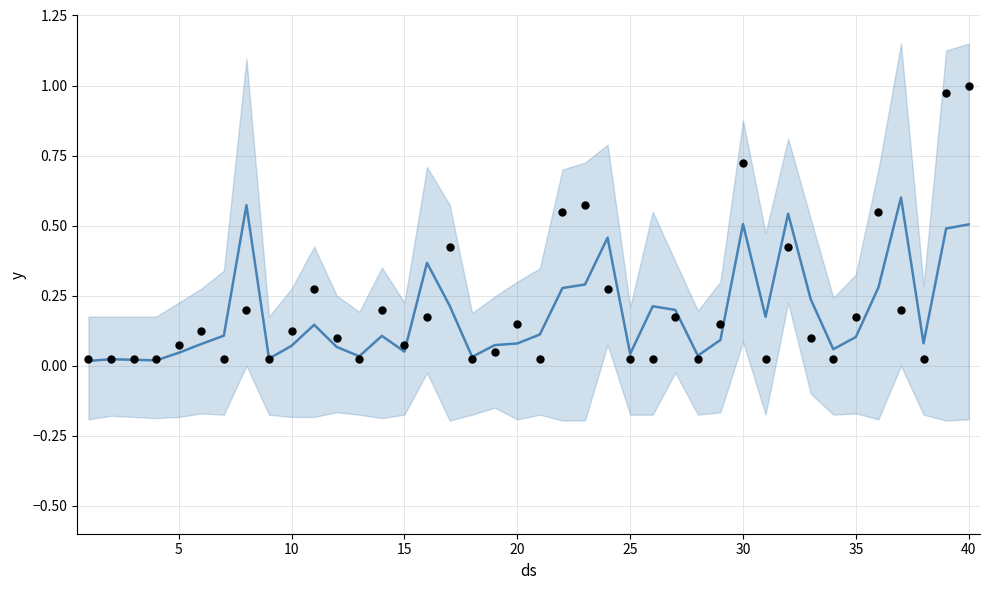

Which series contains the lowest Y value?

mean